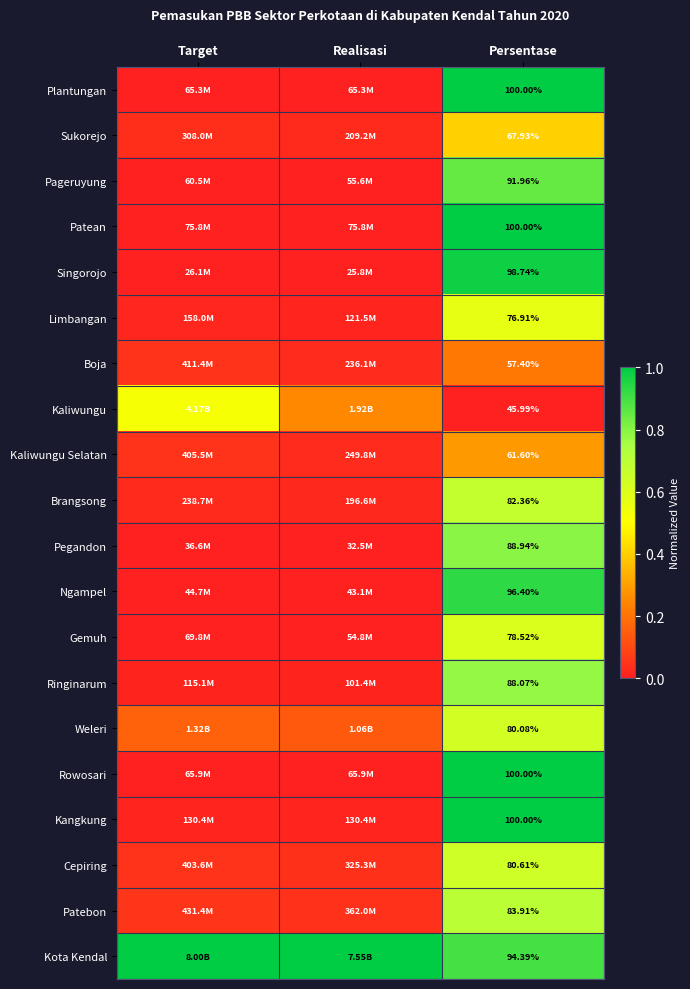

The value of Pageruyung at Persentase is 1.5. True or false?

False